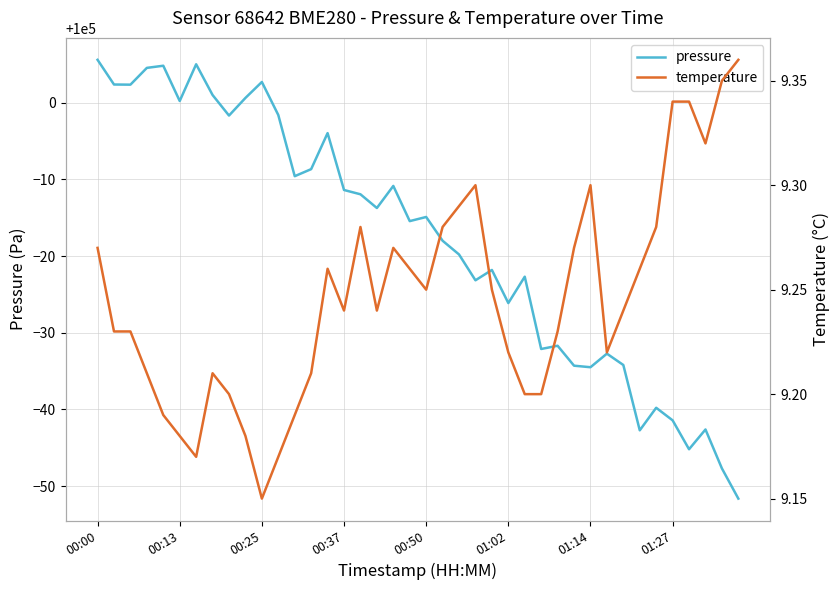

What is the maximum value for pressure?

100005.6